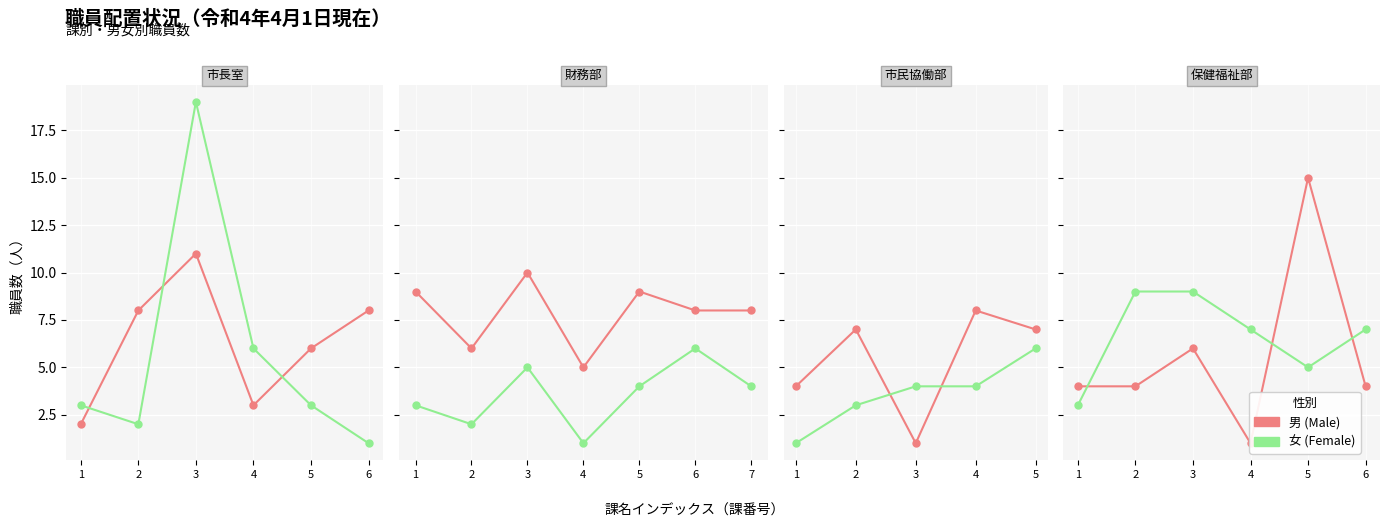

Rank the series at 2 from highest to lowest value.

女 (Female), 男 (Male)